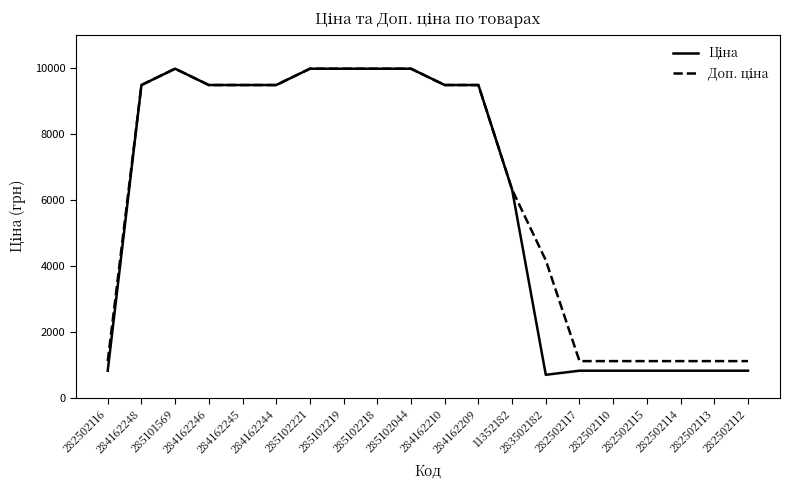

What is the minimum value shown in the chart?

694.3